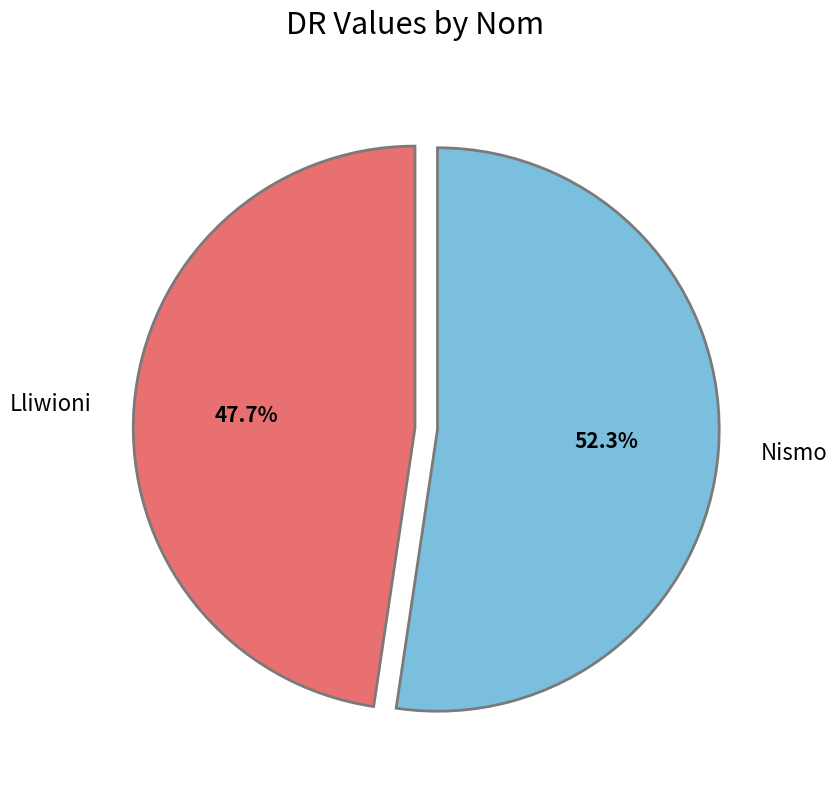

Between Lliwioni and Nismo, which is larger?

Nismo